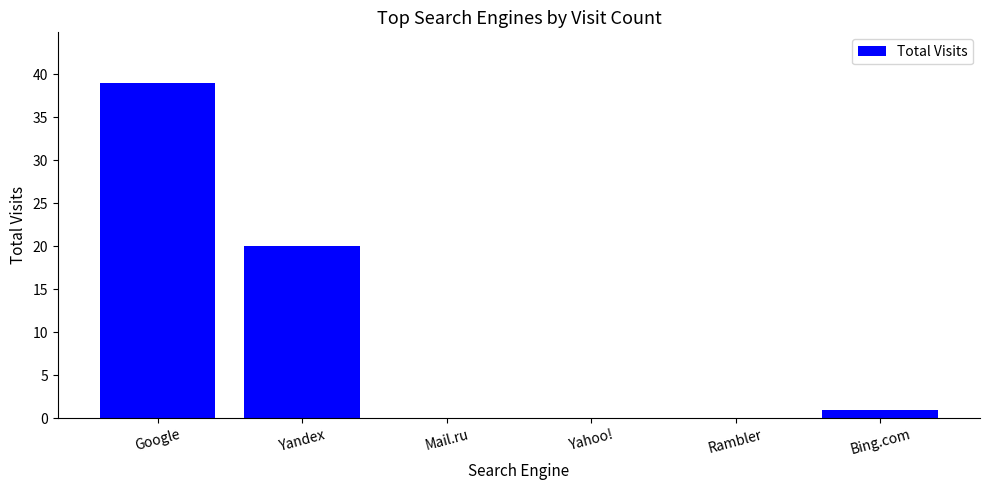

True or false: the data shows 39 at Google.

True